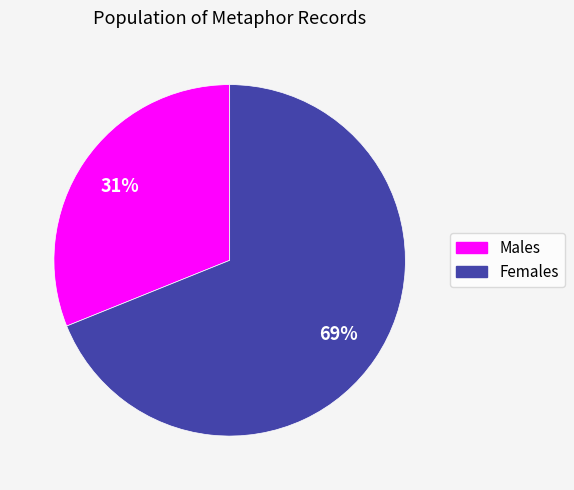

To the nearest percent, what is the difference between the largest and smallest slice percentages?

38%